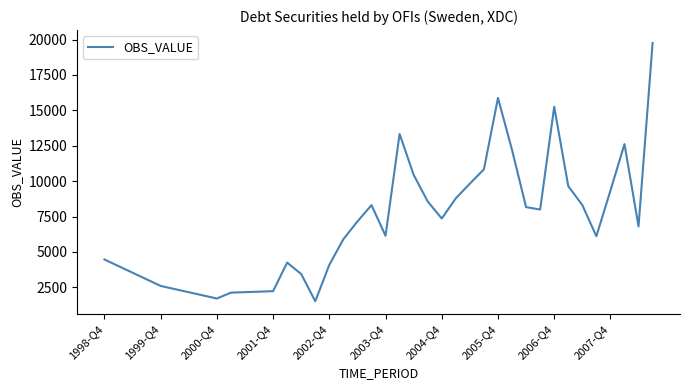

What is the minimum value shown in the chart?

1522